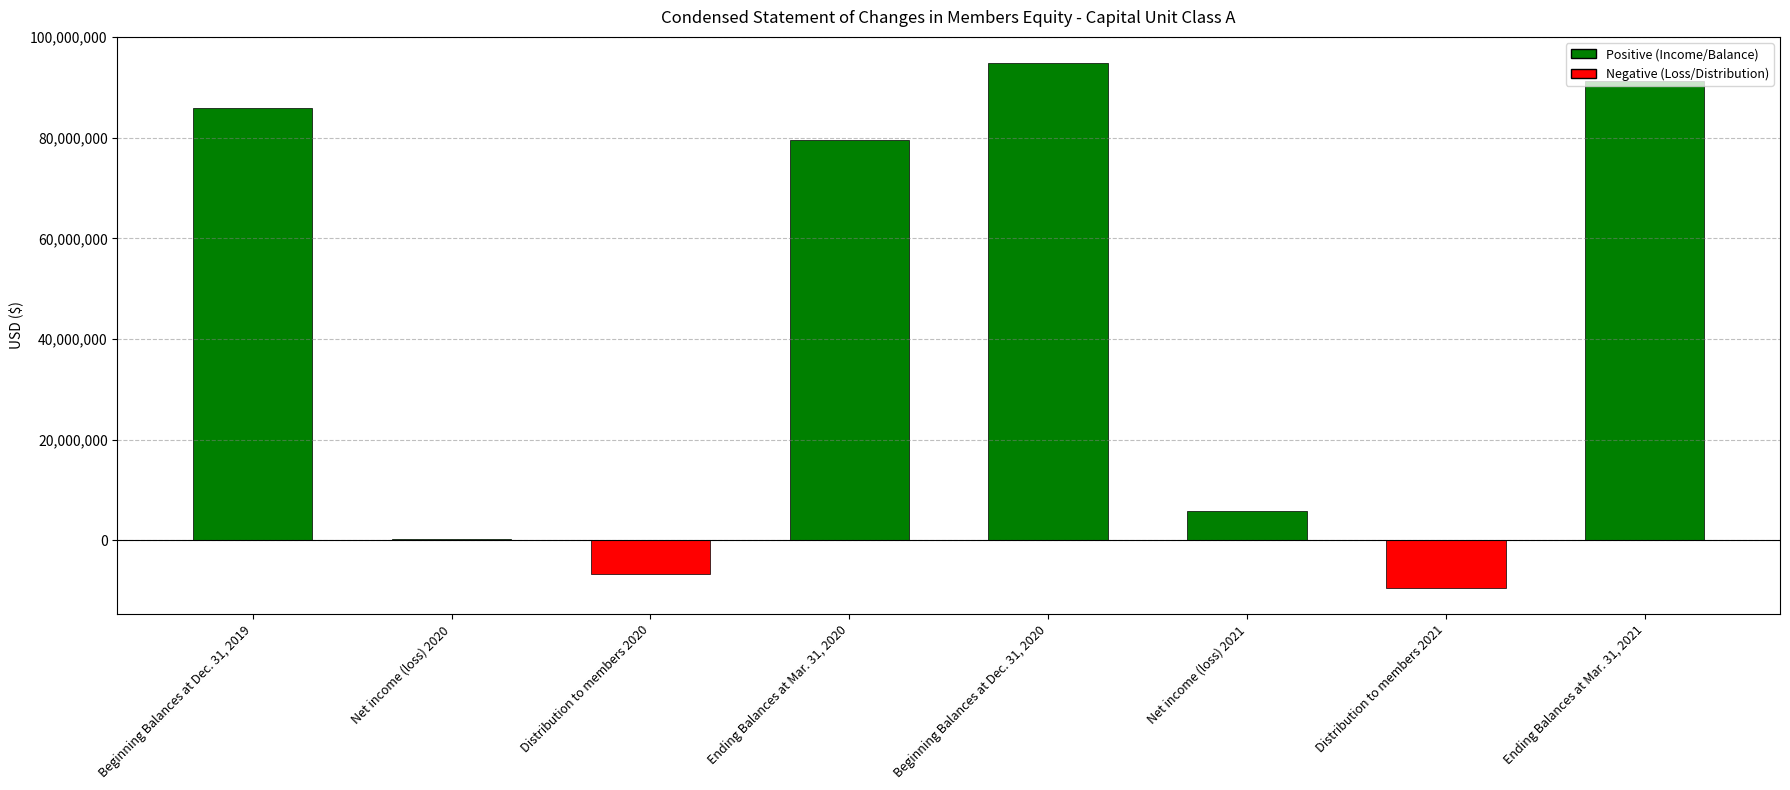

Are the bars horizontal?

No